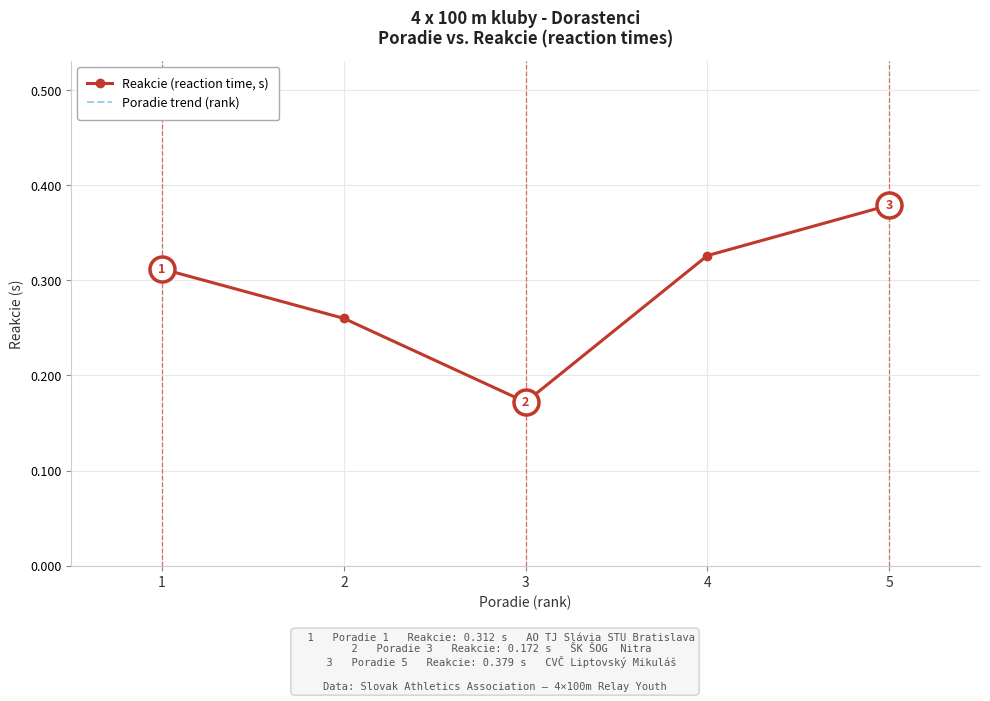

What are all the series names shown in the legend?

Reakcie (reaction time, s), Poradie trend (rank)